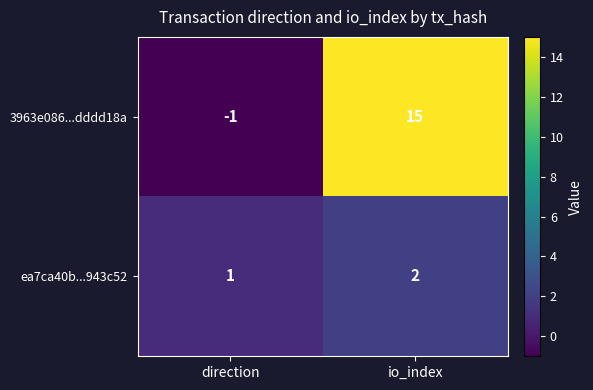

Reading left to right, what are all the values shown in this chart?

3963e086...dddd18a: direction=-1	io_index=15
ea7ca40b...943c52: direction=1	io_index=2